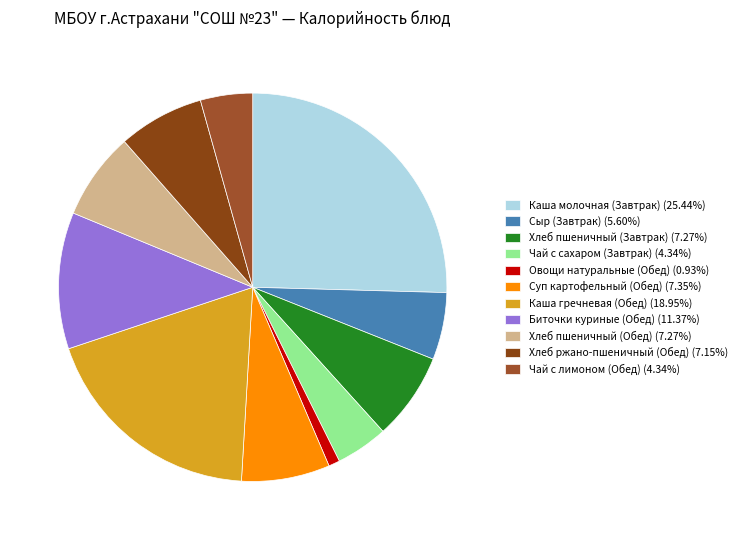

To the nearest percent, what is the average slice percentage?

9%